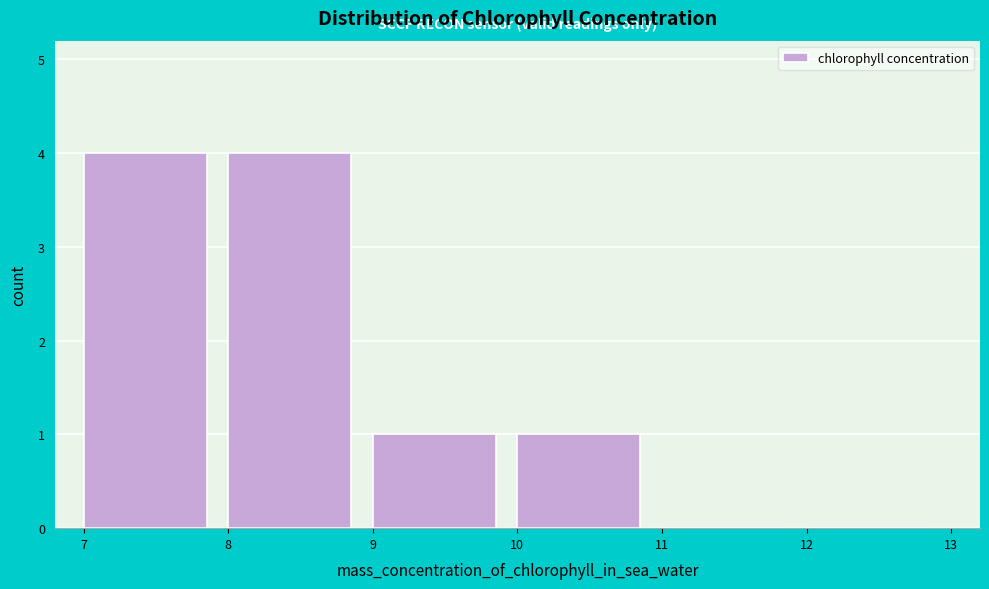

Reading left to right, transcribe this chart: for each bar, give the range it covers on the x-axis and its height. The values are not printed on the chart, so give them approximately, as read against the axis.

7 to 8: 4
8 to 9: 4
9 to 10: 1
10 to 11: 1
11 to 12: 0
12 to 13: 0